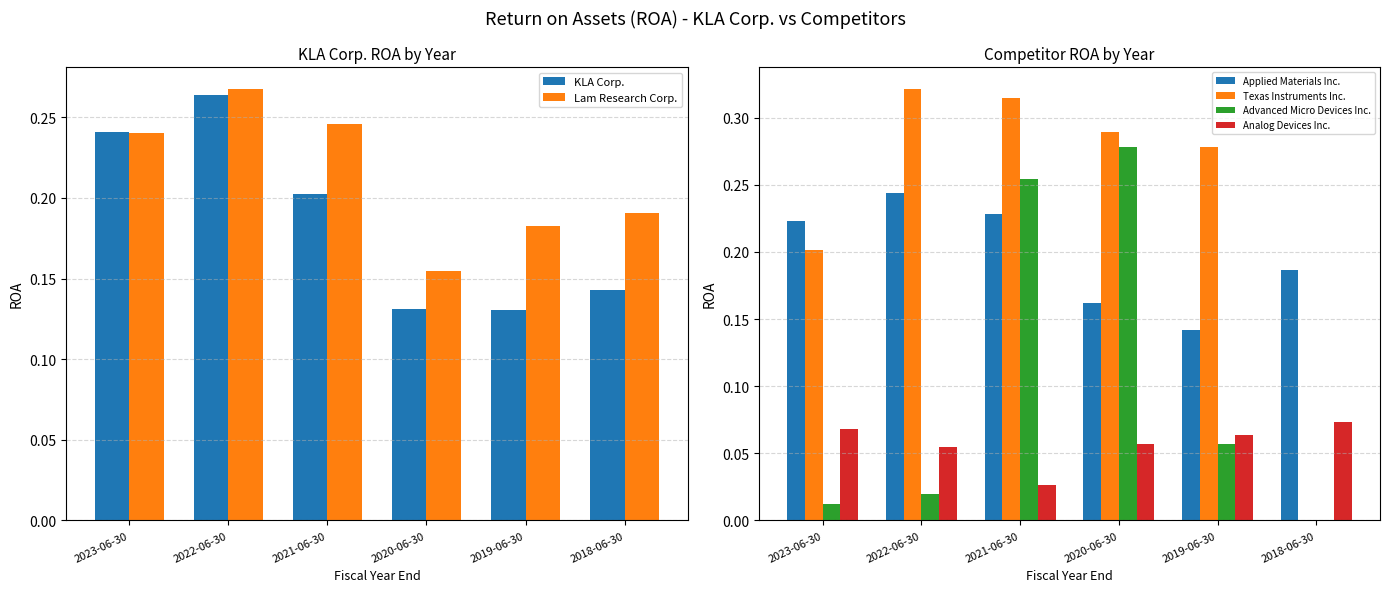

Is it true that Analog Devices Inc. equals 0.0 at 2021-06-30?

True